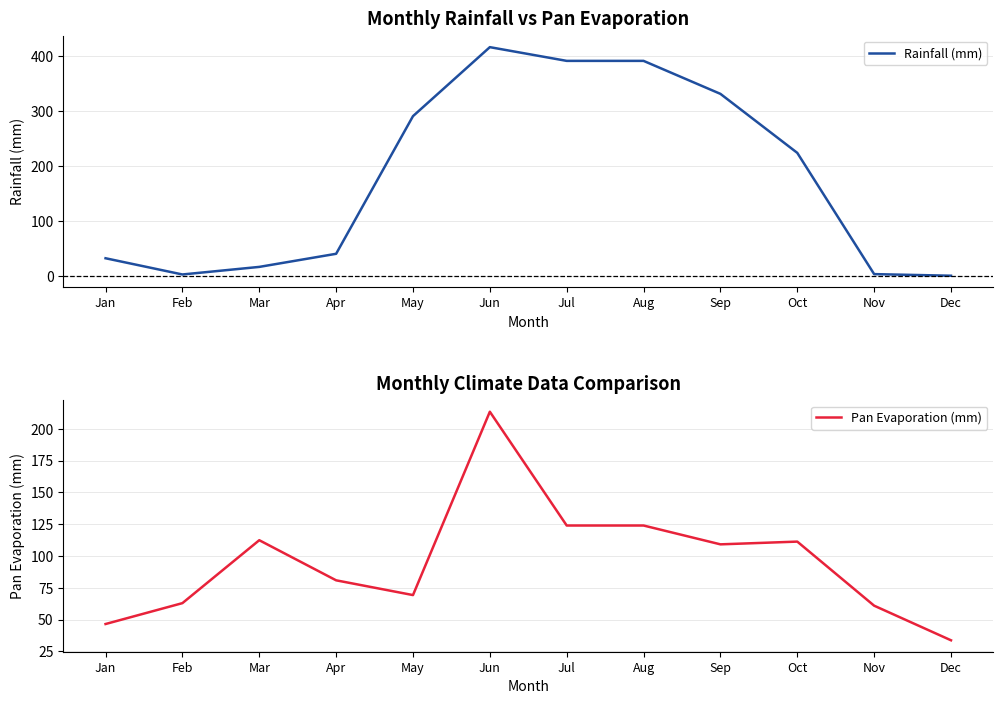

What are all the series names shown in the legend?

Rainfall (mm), Pan Evaporation (mm)